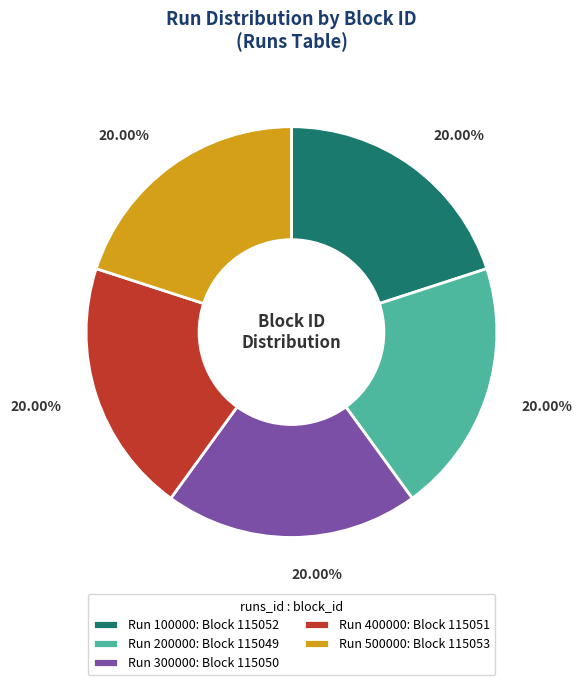

Is the sum of Run 400000: Block 115051 and Run 300000: Block 115050 greater than half?

No